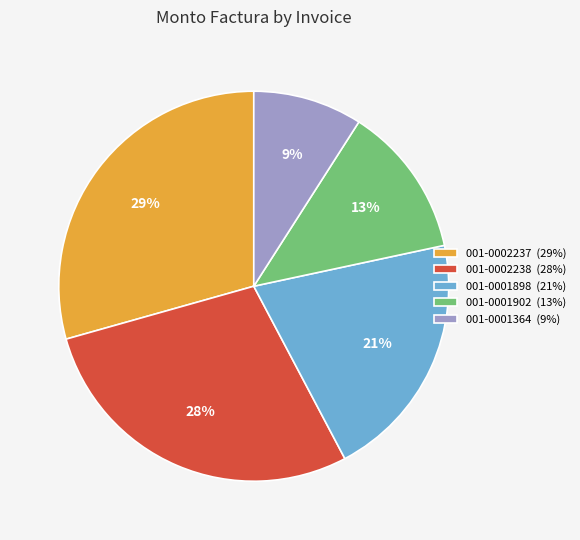

Between 001-0002237 (29%) and 001-0001902 (13%), which is larger?

001-0002237 (29%)